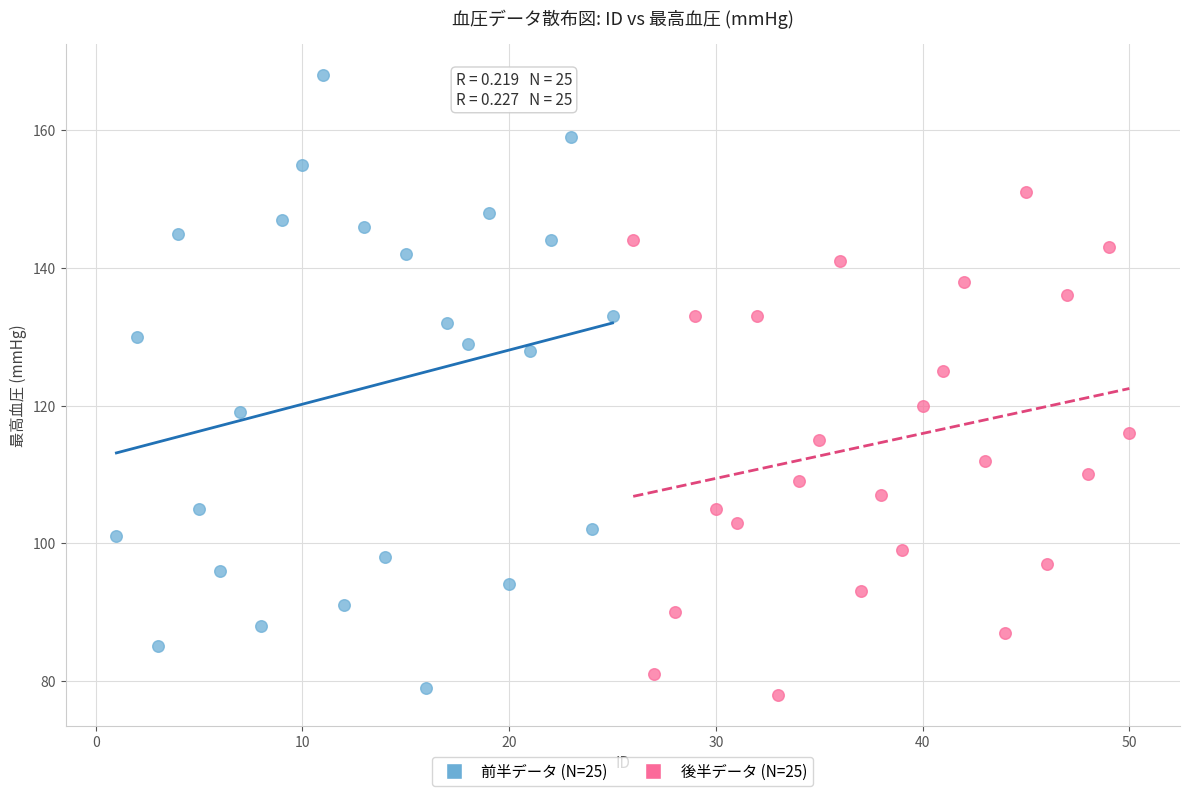

Which series has the largest Y range (max minus min)?

前半データ (N=25)